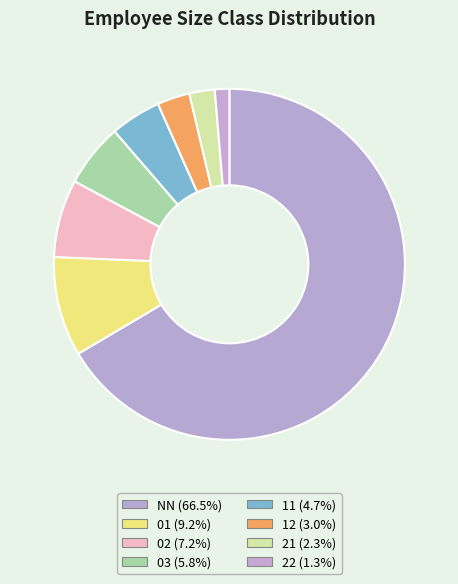

Count the number of slices in the pie.

8